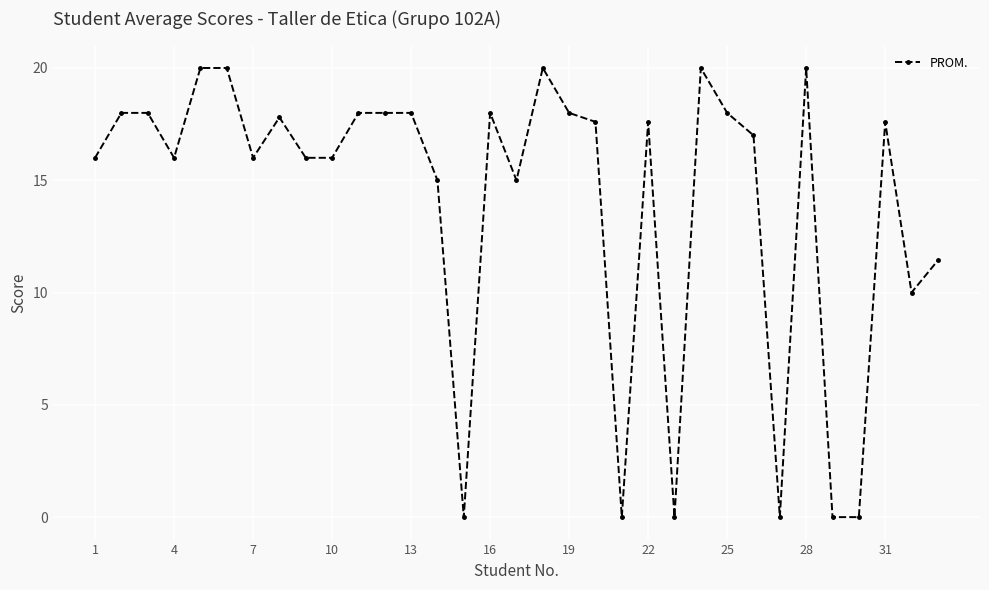

Count the number of data series in this chart.

1